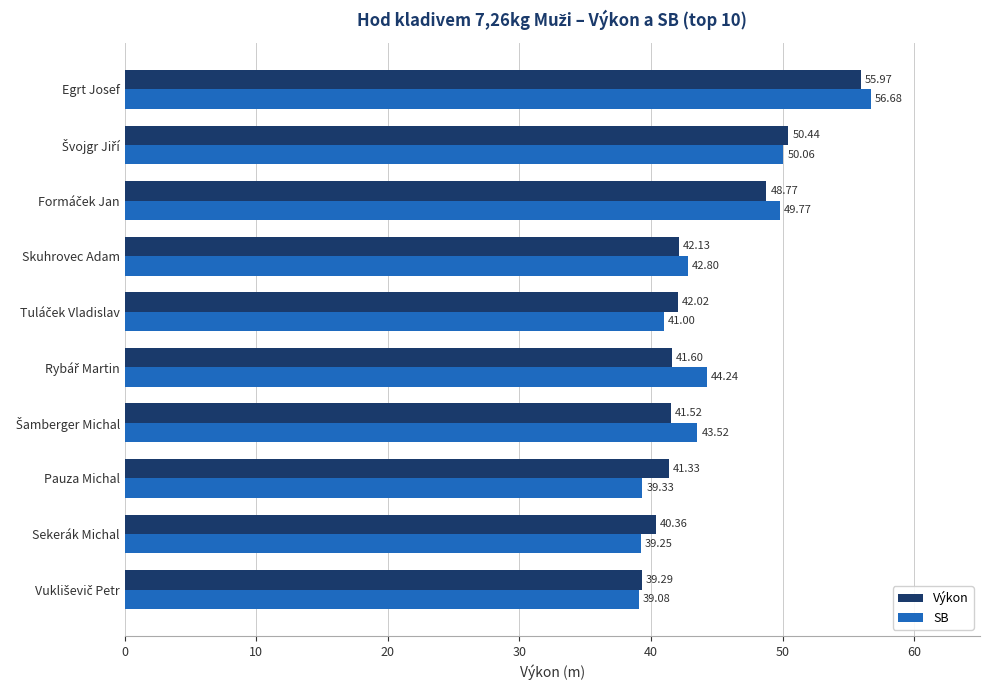

At which category is the sum across all series the highest?

Egrt Josef